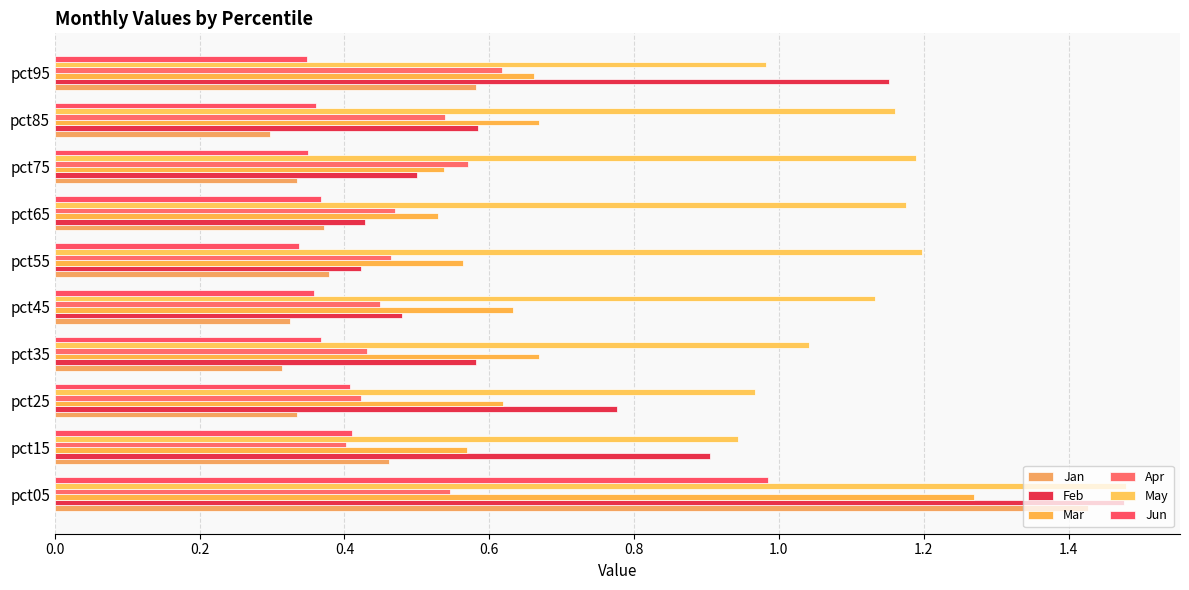

Where is May nearest to the value 1?

pct95